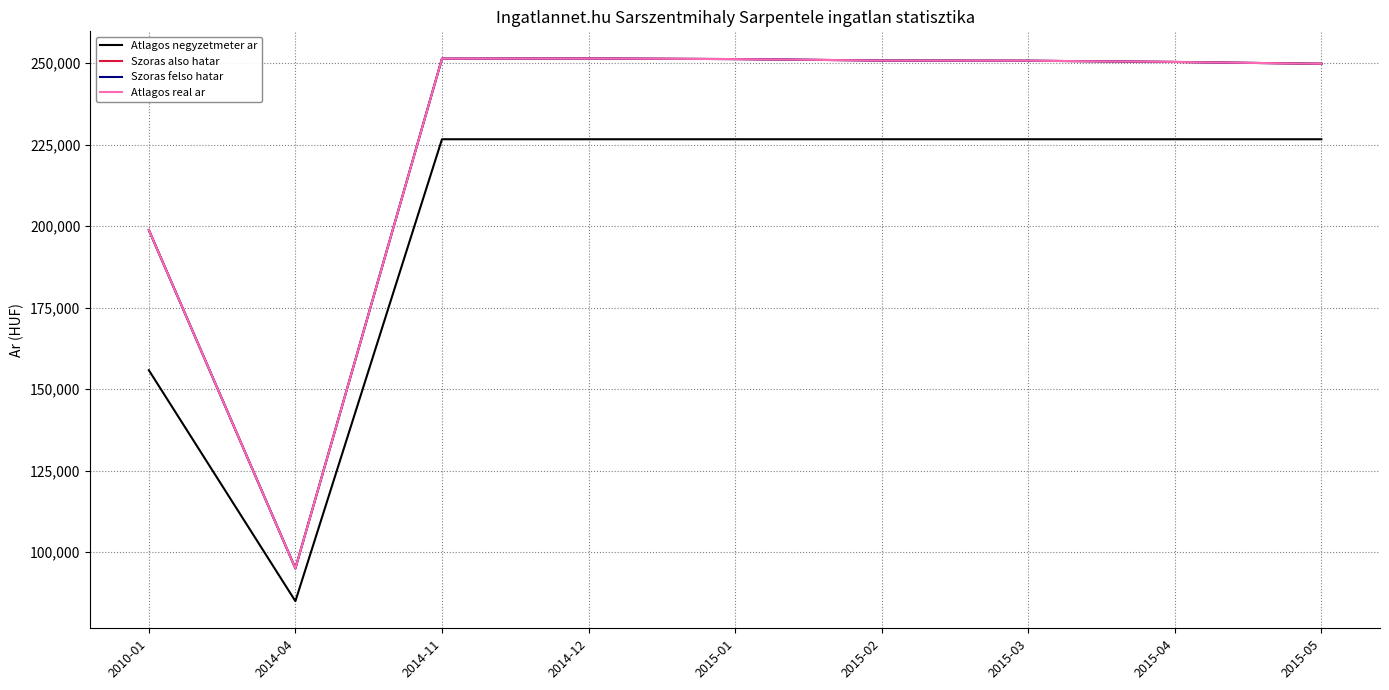

What is the lowest value of the Atlagos negyzetmeter ar series?

85000